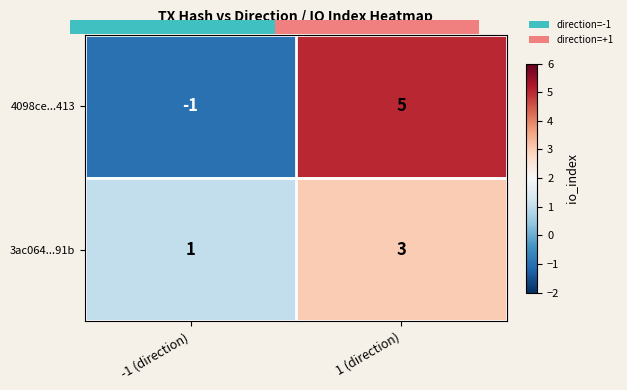

Is the value of 4098ce...413 at -1 (direction) greater than the value of 3ac064...91b at -1 (direction)?

No